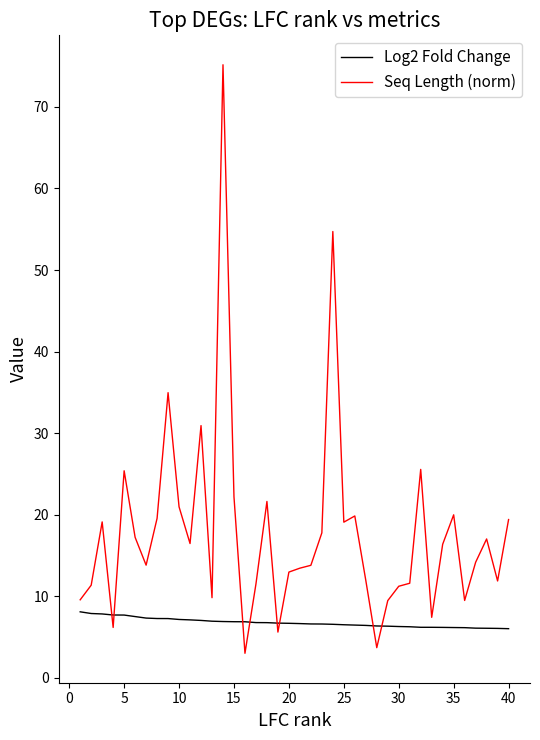

Does the chart display data point markers on the line(s)?

No